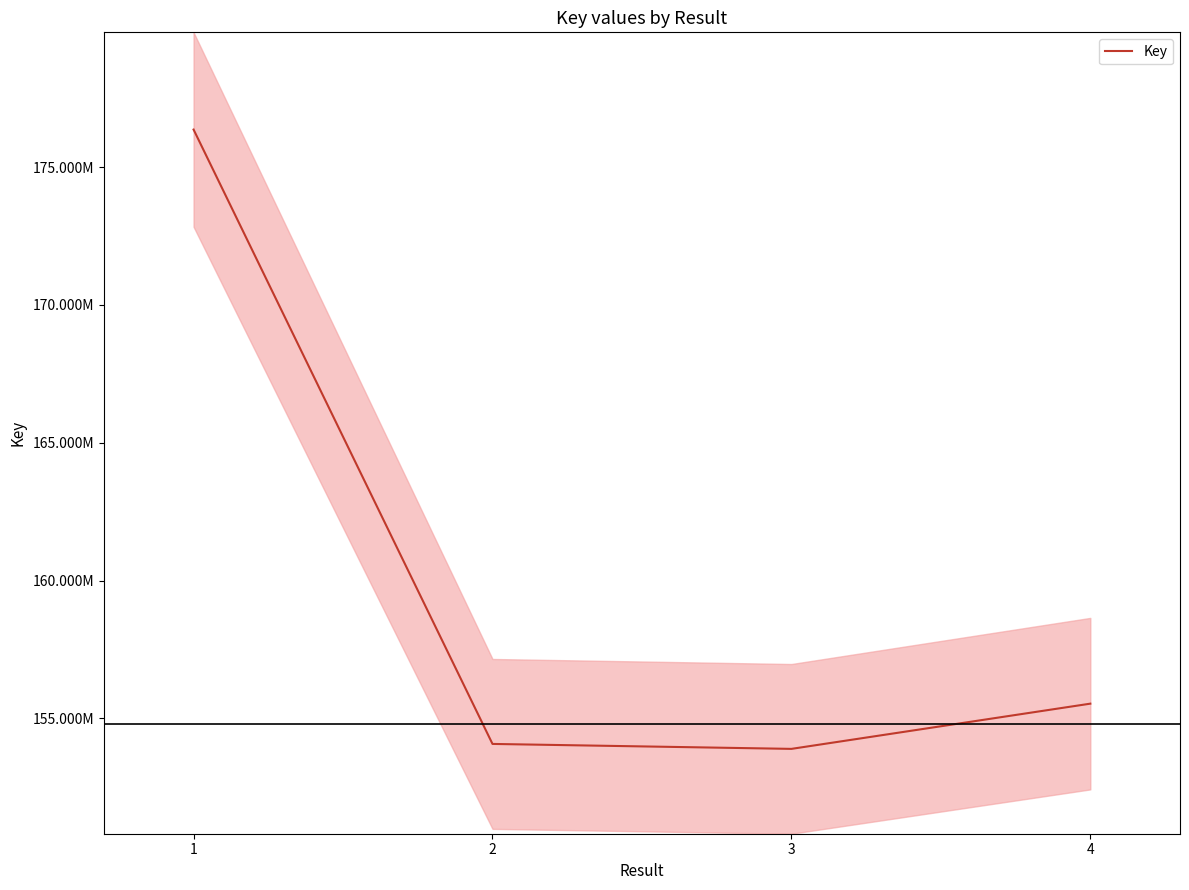

At which category does the chart reach its peak across all series?

1